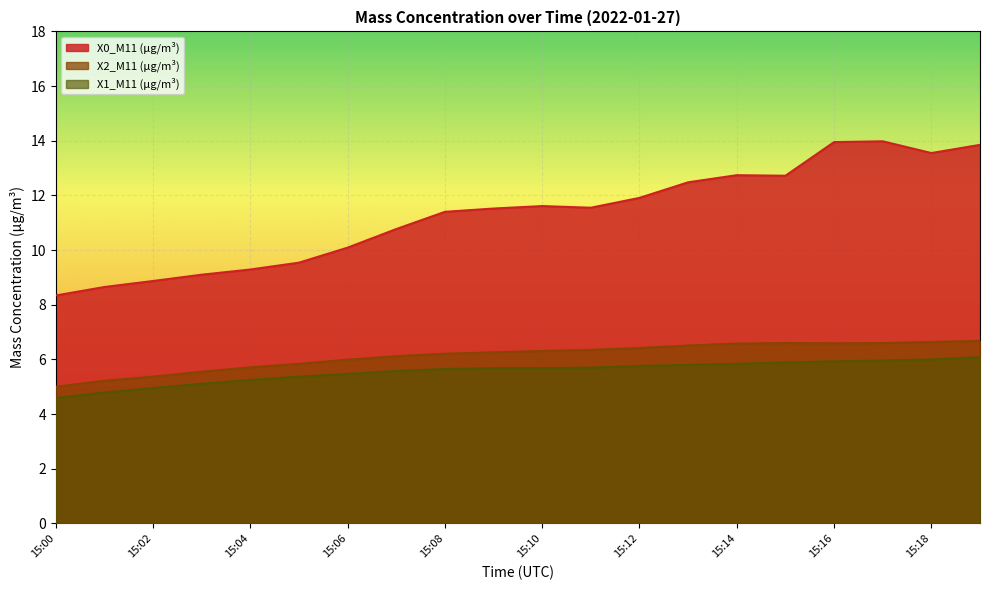

At which category is the sum across all series the highest?

15:19